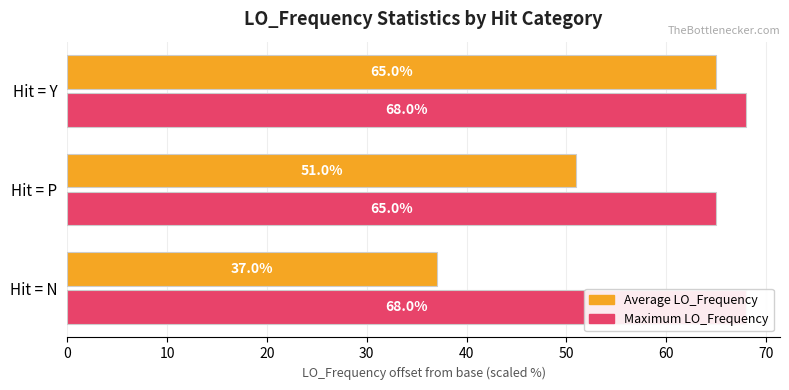

How many data points in Maximum LO_Frequency offset are above 68?

2